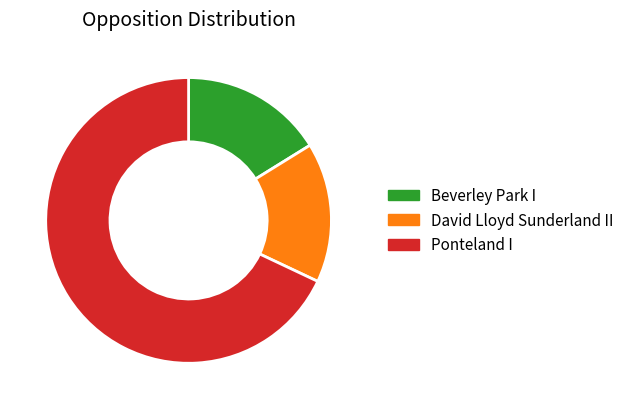

Which category has the biggest portion of the pie?

Ponteland I